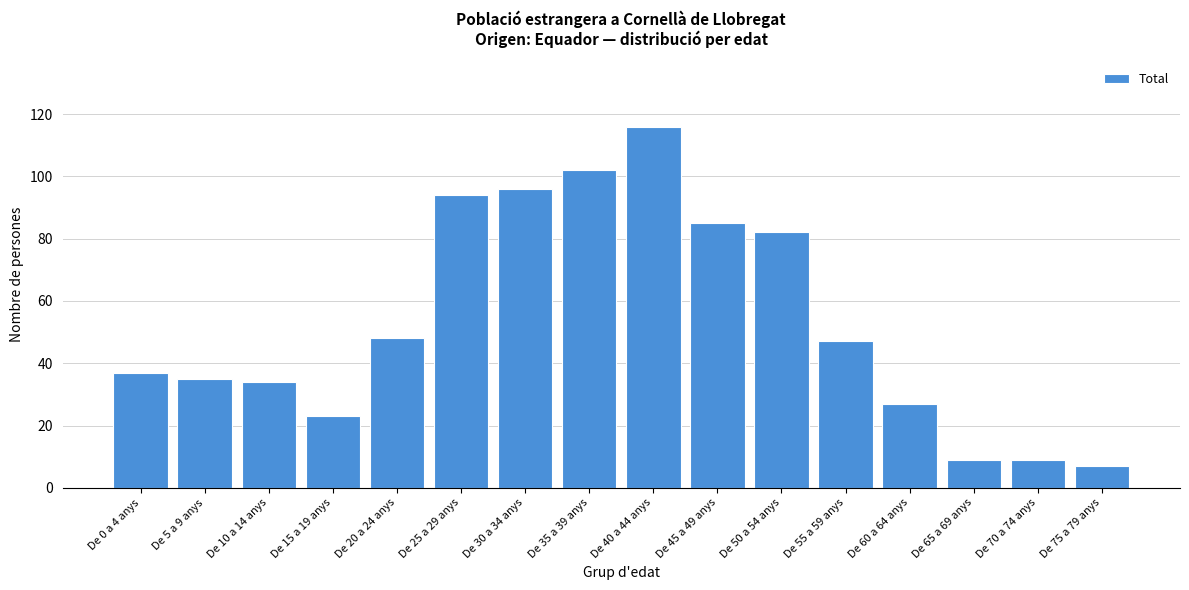

Reading right to left, transcribe all the data shown in this chart.

De 75 a 79 anys=7	De 70 a 74 anys=9	De 65 a 69 anys=9	De 60 a 64 anys=27	De 55 a 59 anys=47	De 50 a 54 anys=82	De 45 a 49 anys=85	De 40 a 44 anys=116	De 35 a 39 anys=102	De 30 a 34 anys=96	De 25 a 29 anys=94	De 20 a 24 anys=48	De 15 a 19 anys=23	De 10 a 14 anys=34	De 5 a 9 anys=35	De 0 a 4 anys=37